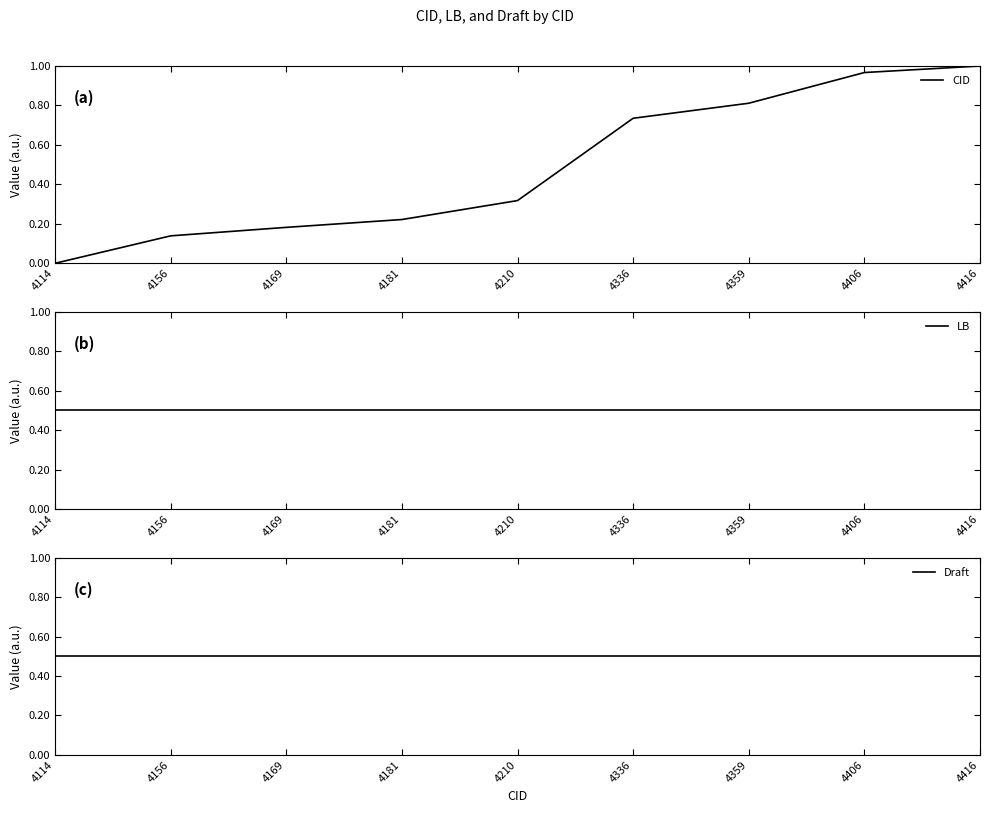

Which category has the highest value across all series?

4416